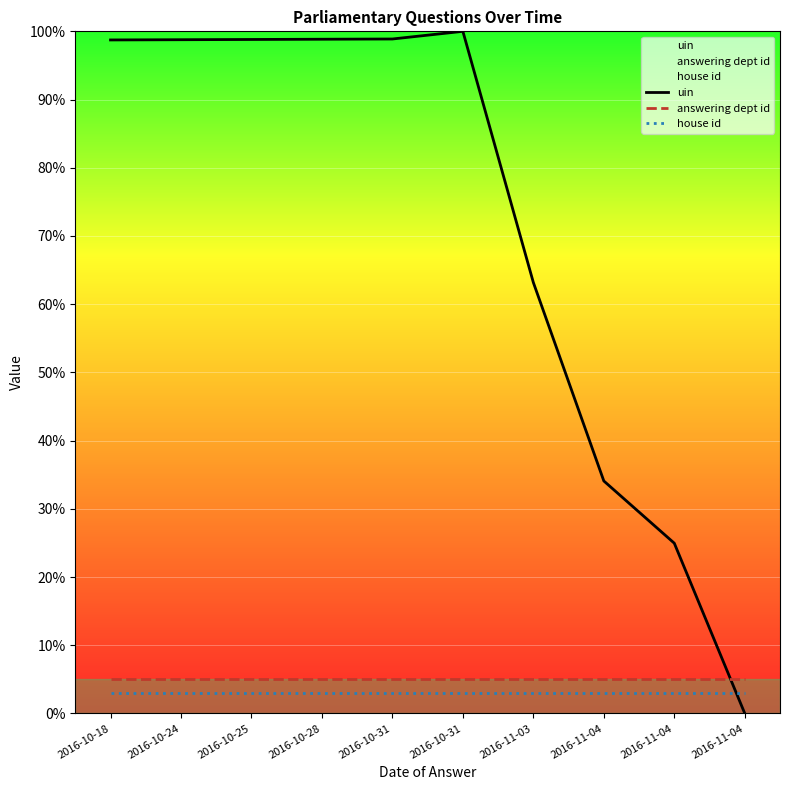

True or false: answering dept id has more than 0 interior local peaks.

False